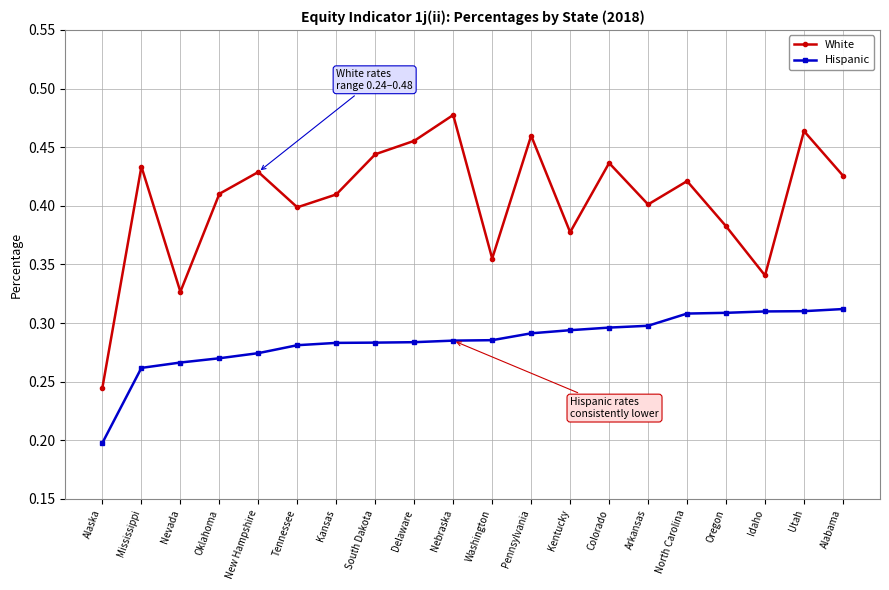

How many interior local peaks does the White series have?

7